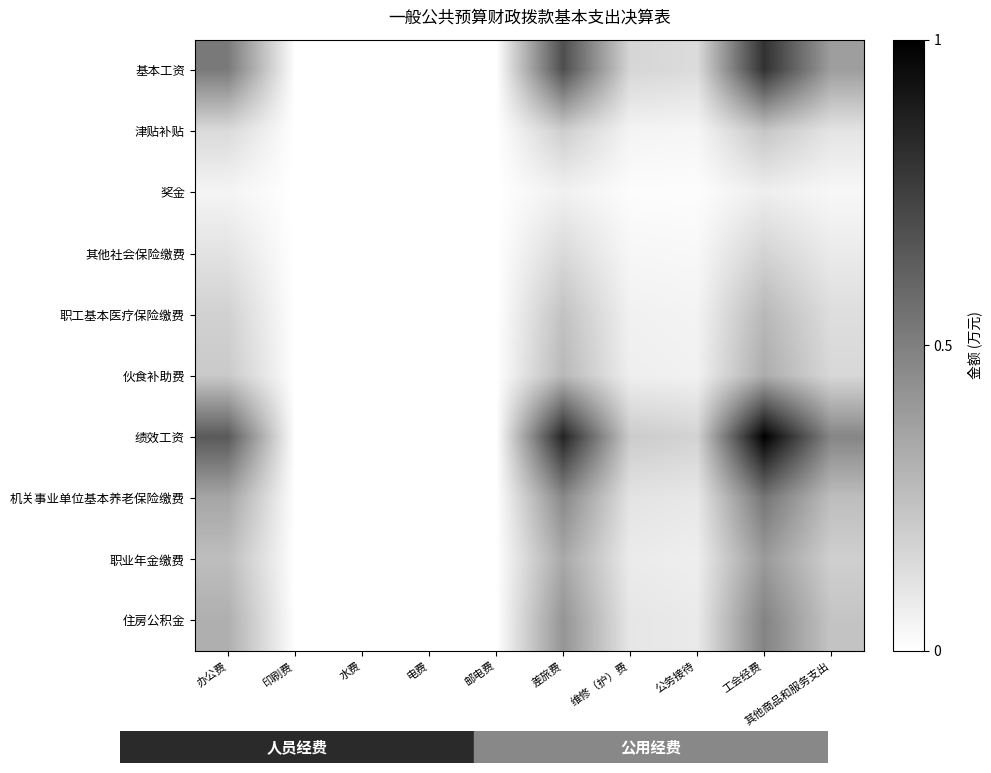

Which series has the largest range (max minus min)?

绩效工资